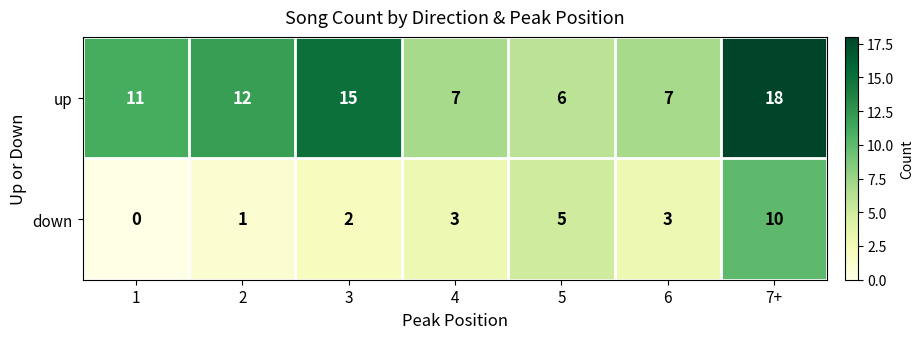

Which series has the largest total across all categories?

up